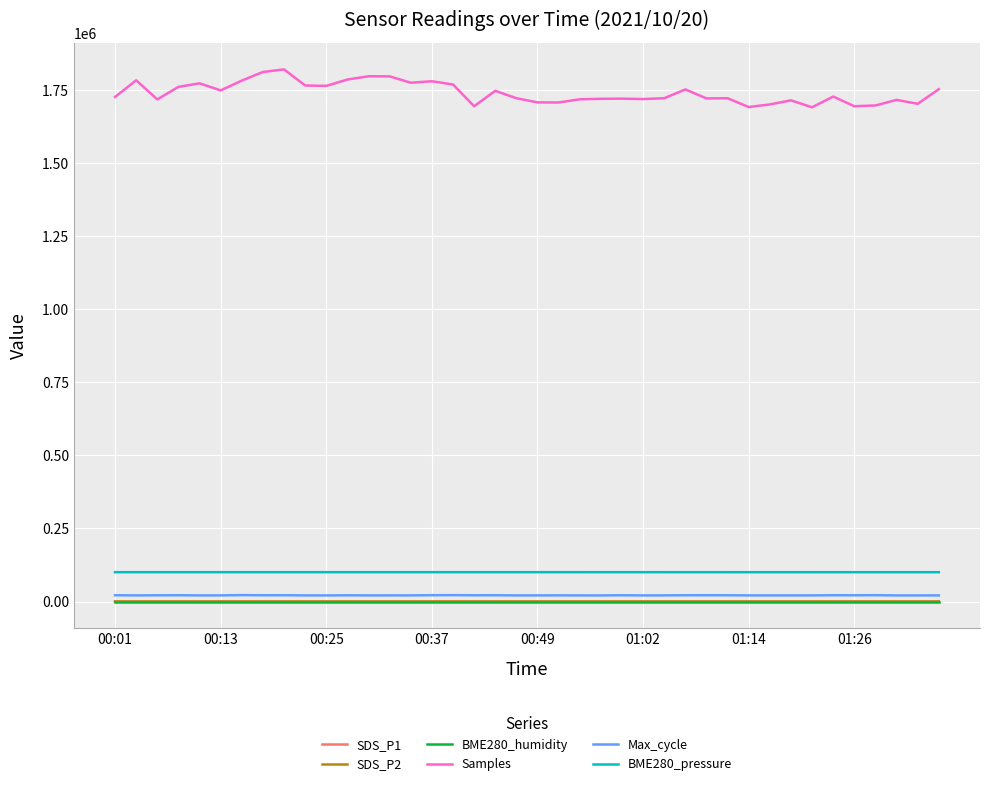

Is this an area chart (filled region under the line)?

No